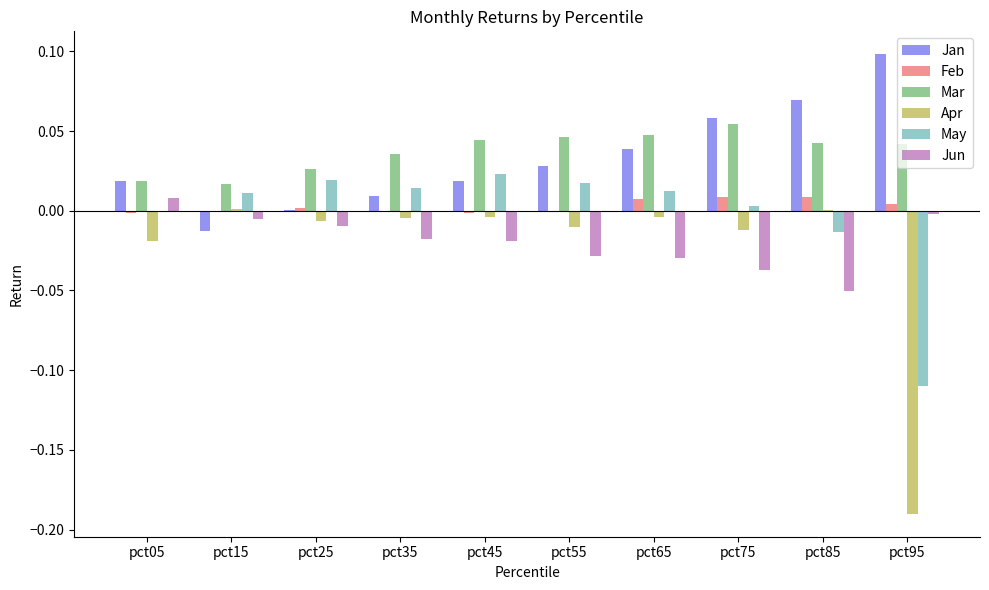

Is the value of May at pct75 greater than the value of Apr at pct35?

Yes